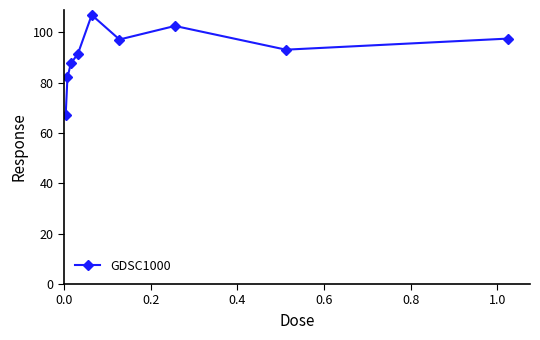

What is the difference between the maximum and minimum values?

39.6